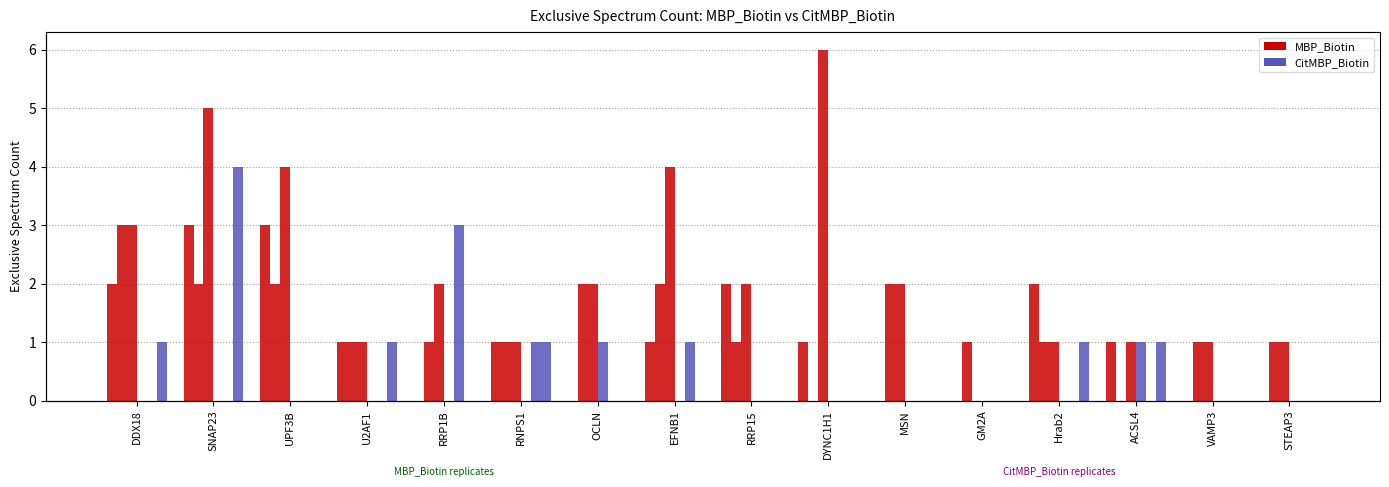

Reading left to right, list all the values displayed in this chart.

MBP_Biotin rep1: 2	3	3	1	0	1	0	1	2	1	0	0	2	1	0	0
MBP_Biotin rep2: 3	2	2	1	1	1	2	2	1	0	2	1	1	0	1	1
MBP_Biotin rep3: 3	5	4	1	2	1	2	4	2	6	2	0	1	1	1	1
CitMBP_Biotin rep1: 0	0	0	0	0	0	1	0	0	0	0	0	0	1	0	0
CitMBP_Biotin rep2: 0	0	0	0	3	1	0	1	0	0	0	0	0	0	0	0
CitMBP_Biotin rep3: 1	4	0	1	0	1	0	0	0	0	0	0	1	1	0	0